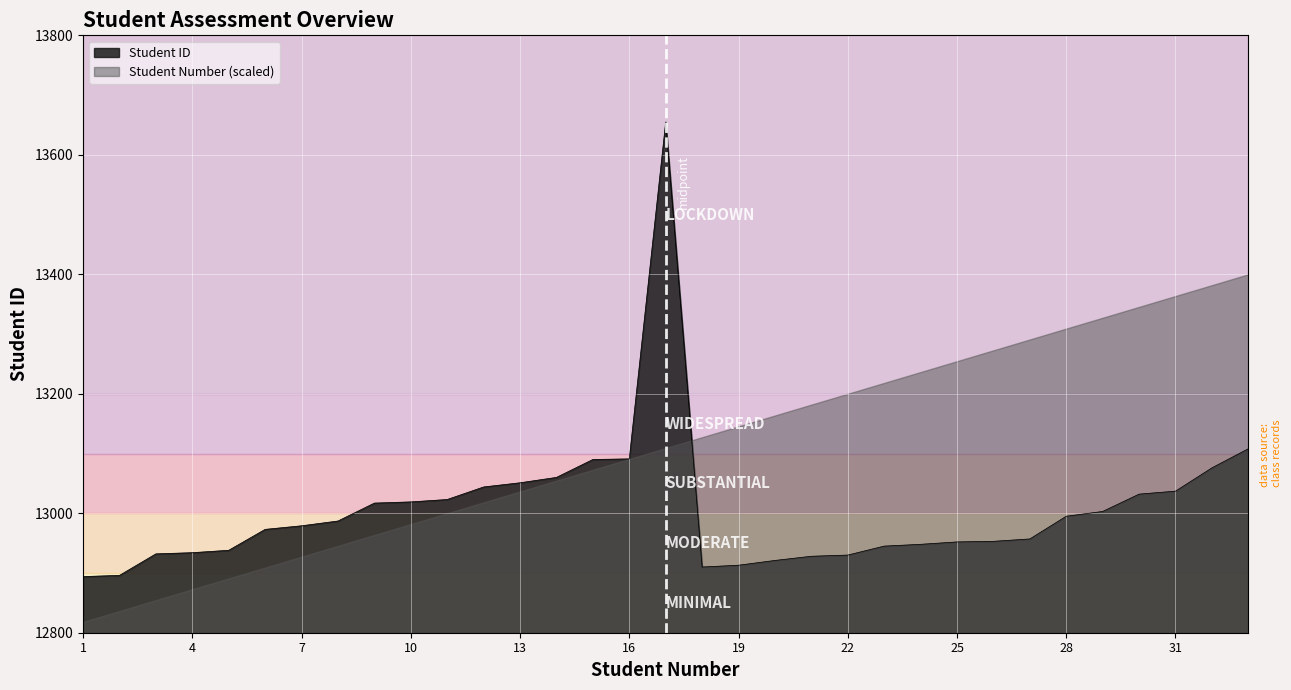

At which category does the data reach its first local peak?

17